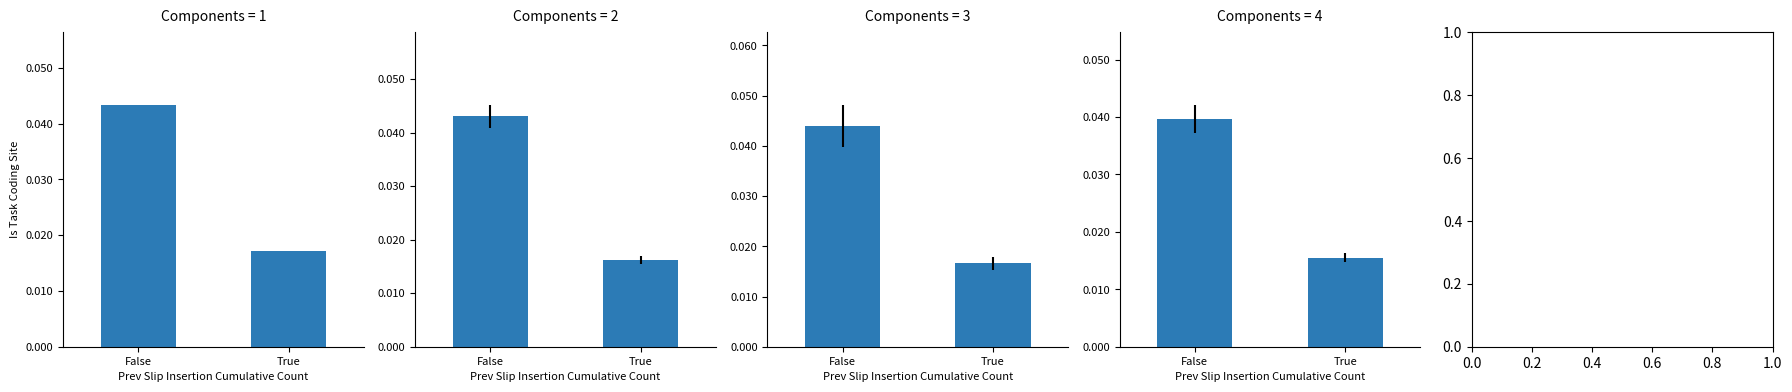

How many data points does each series have?

2